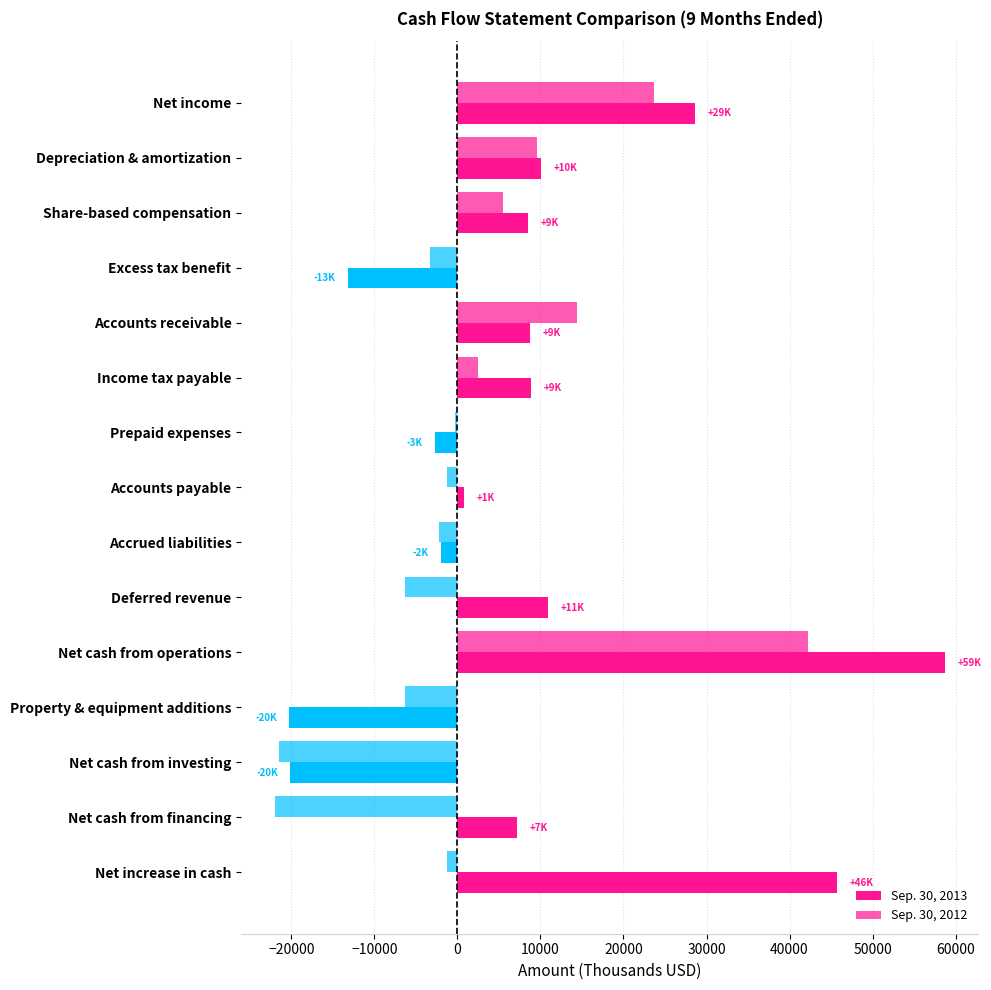

How many values in Sep. 30, 2013 are below zero?

5